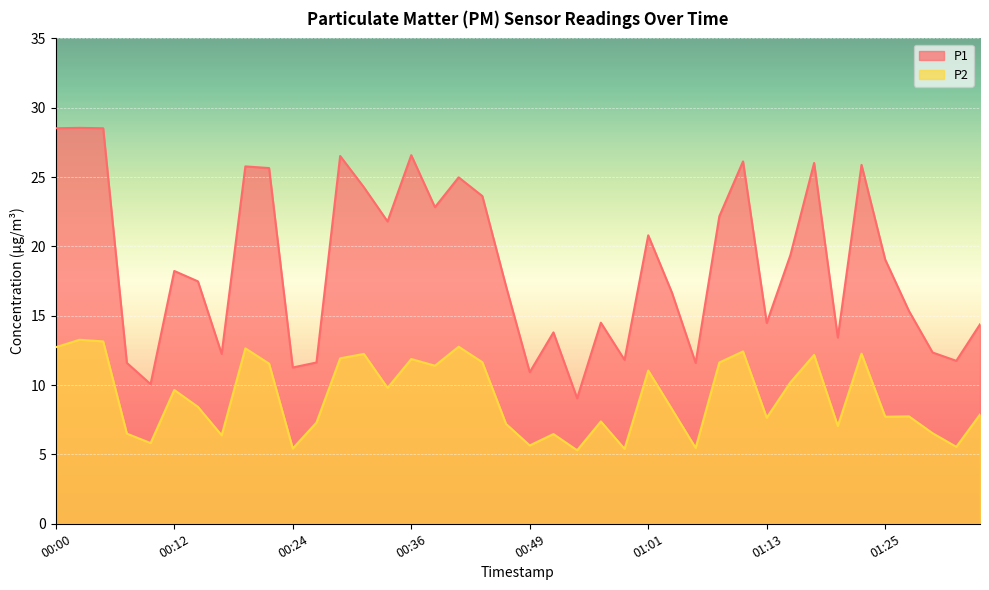

Which has a higher value, 00:44 or 00:24?

00:44